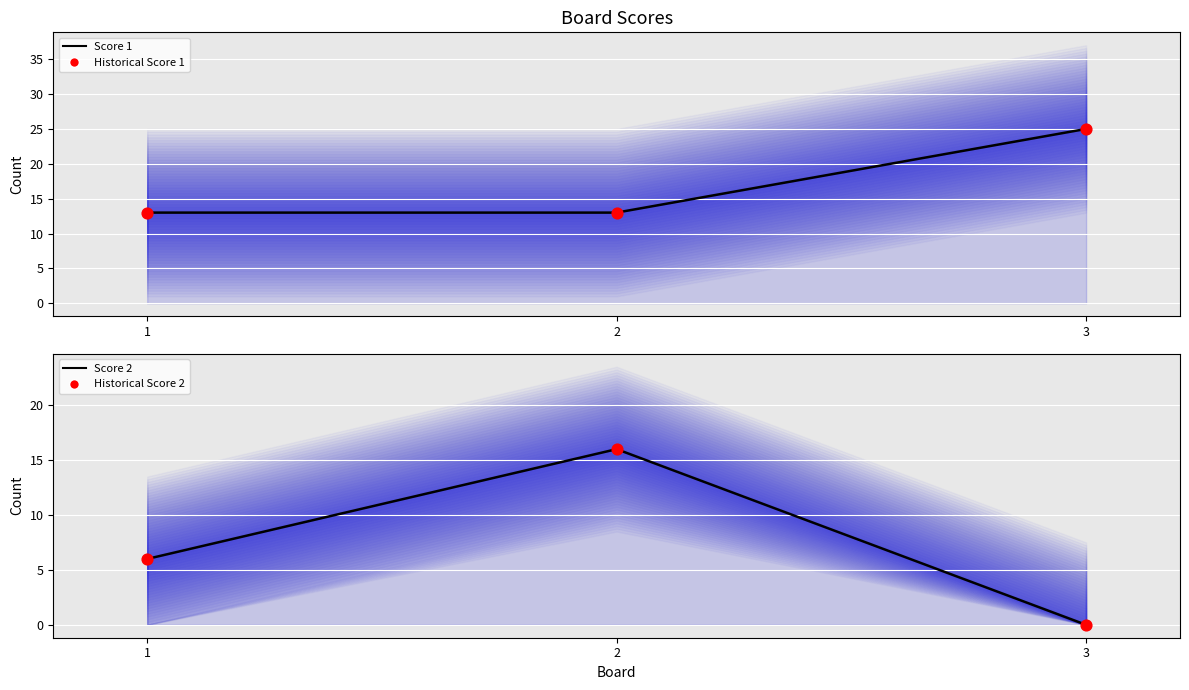

At which category is the sum across all series the highest?

2